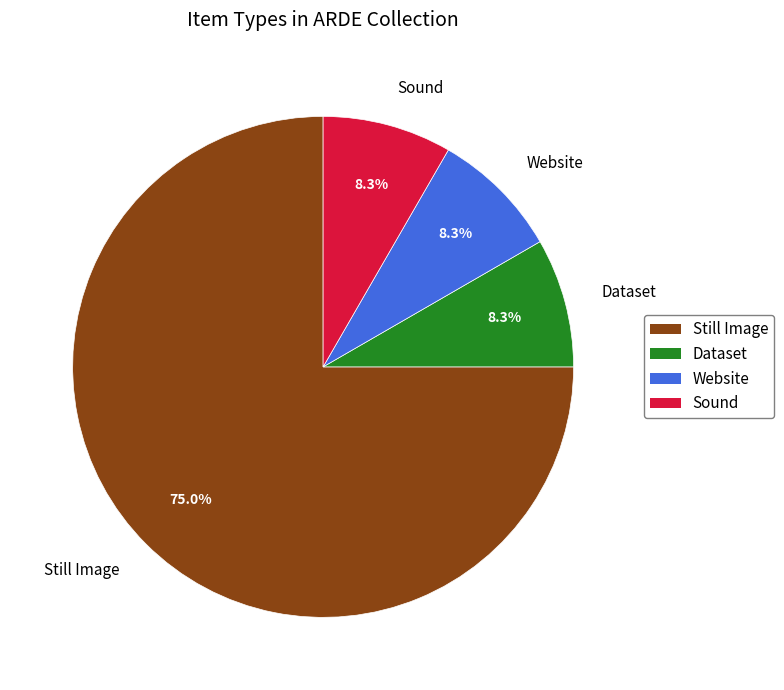

Is Still Image the majority of the pie?

Yes